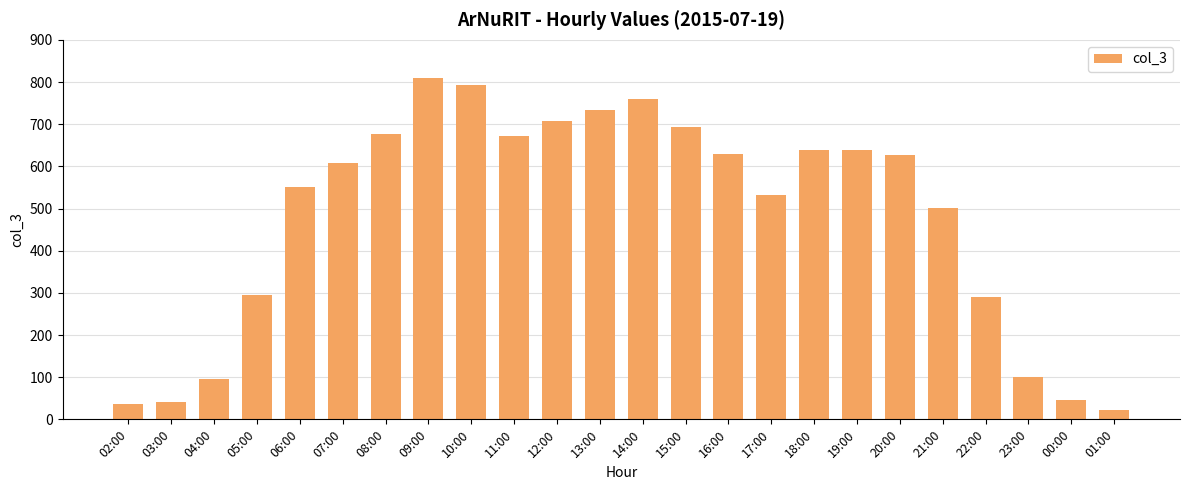

What is the sum of the values at 20:00 and 14:00?

1386